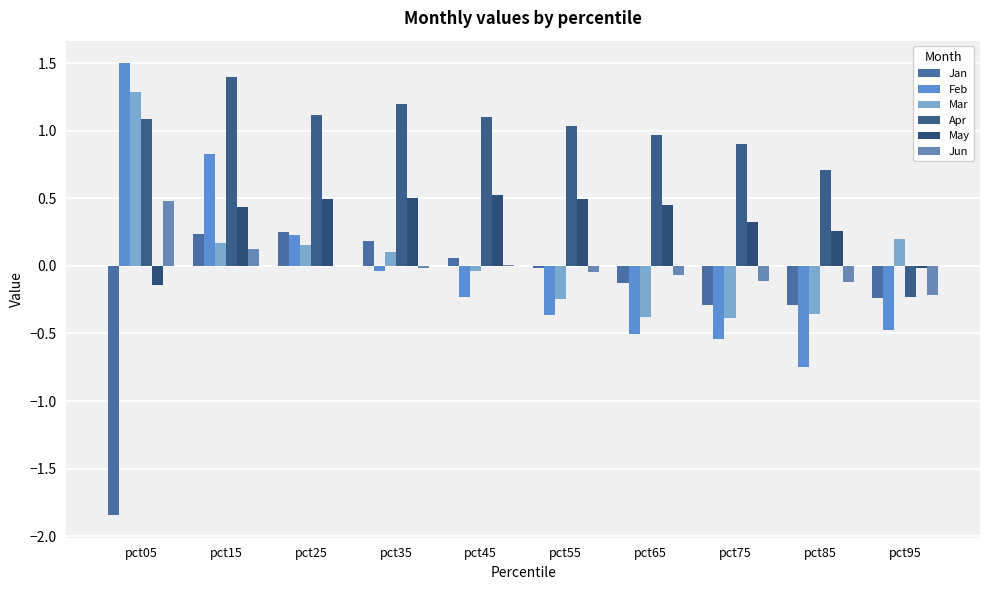

What is the value of the Jan bar at the 4th from the left?

0.2